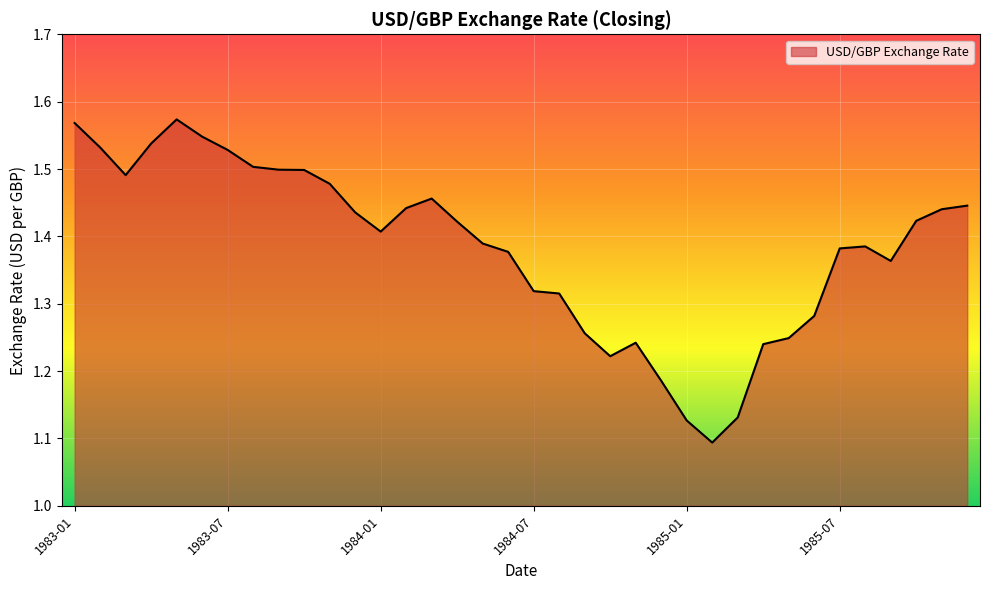

What is the difference between the maximum and minimum values?

0.5